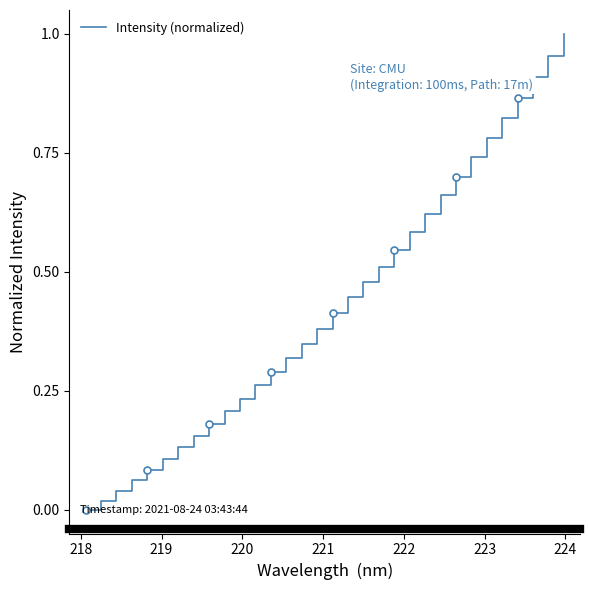

How many data points are above 0?

31